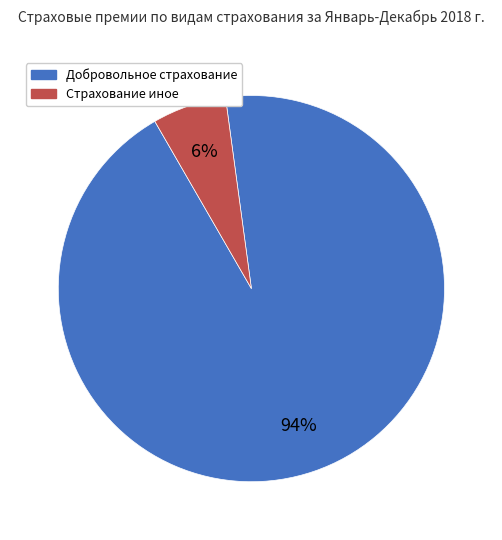

Does any single category account for the majority?

Yes